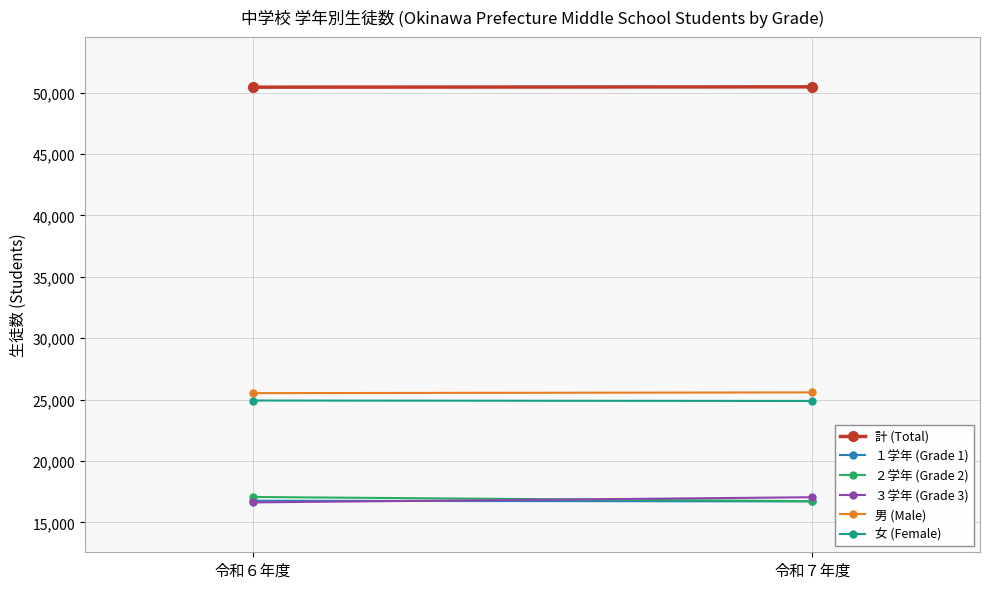

What is the label of the 1st point from the left?

令和６年度